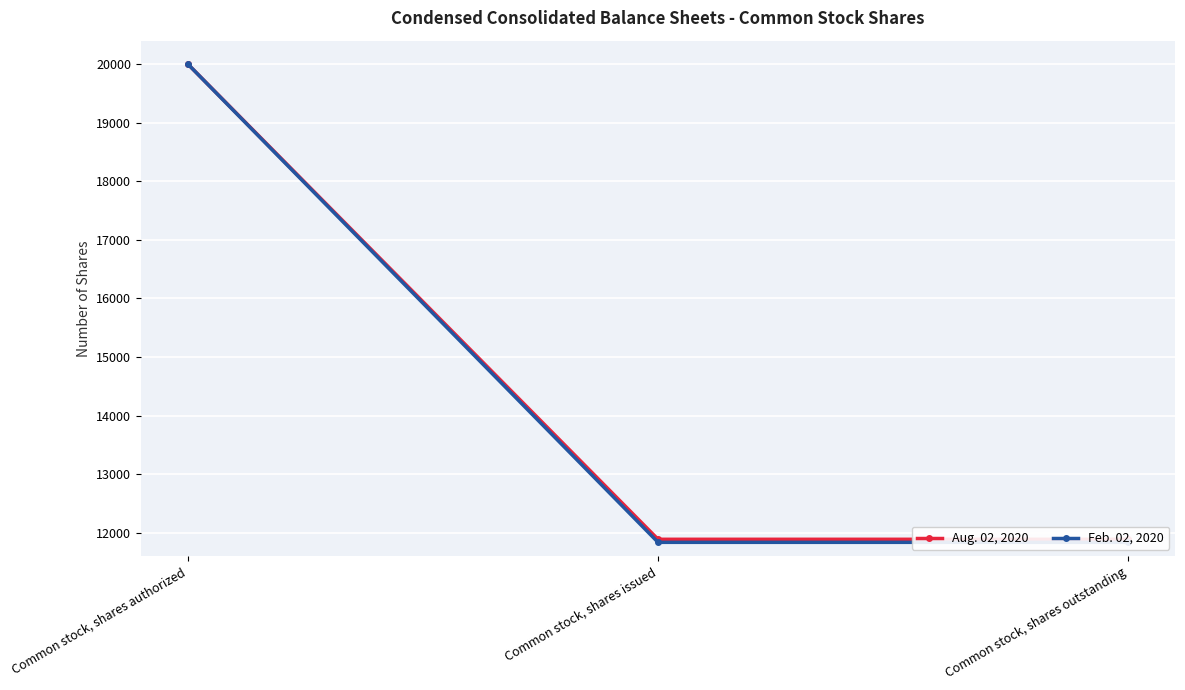

How many distinct data groups are displayed?

2